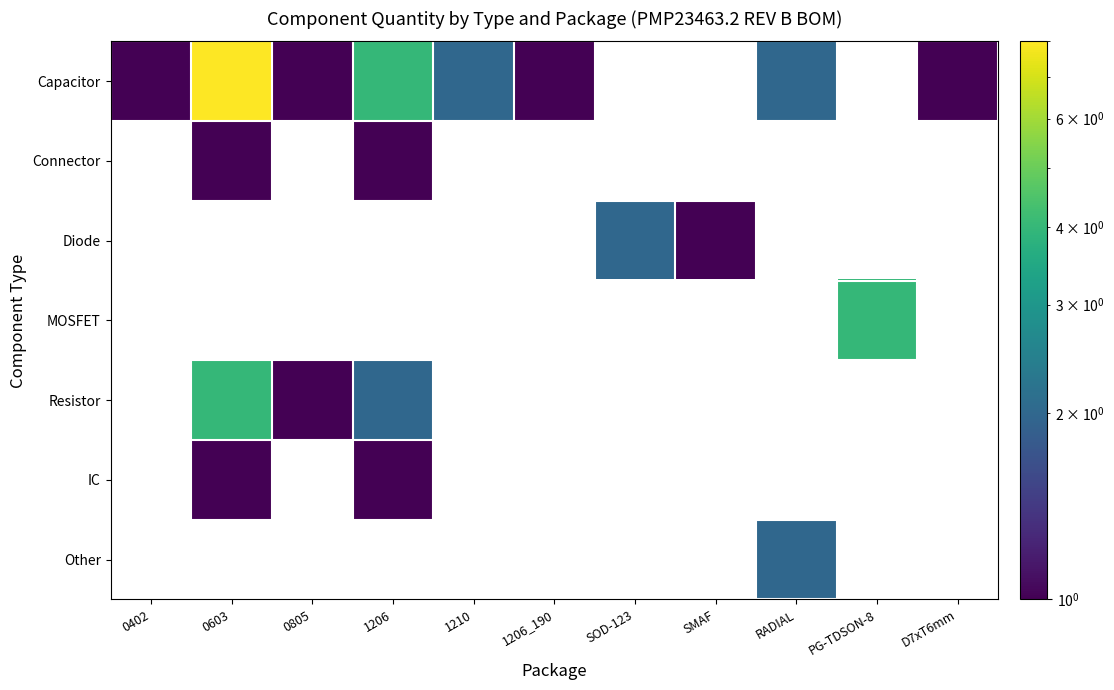

What is the greatest value displayed?

8.0